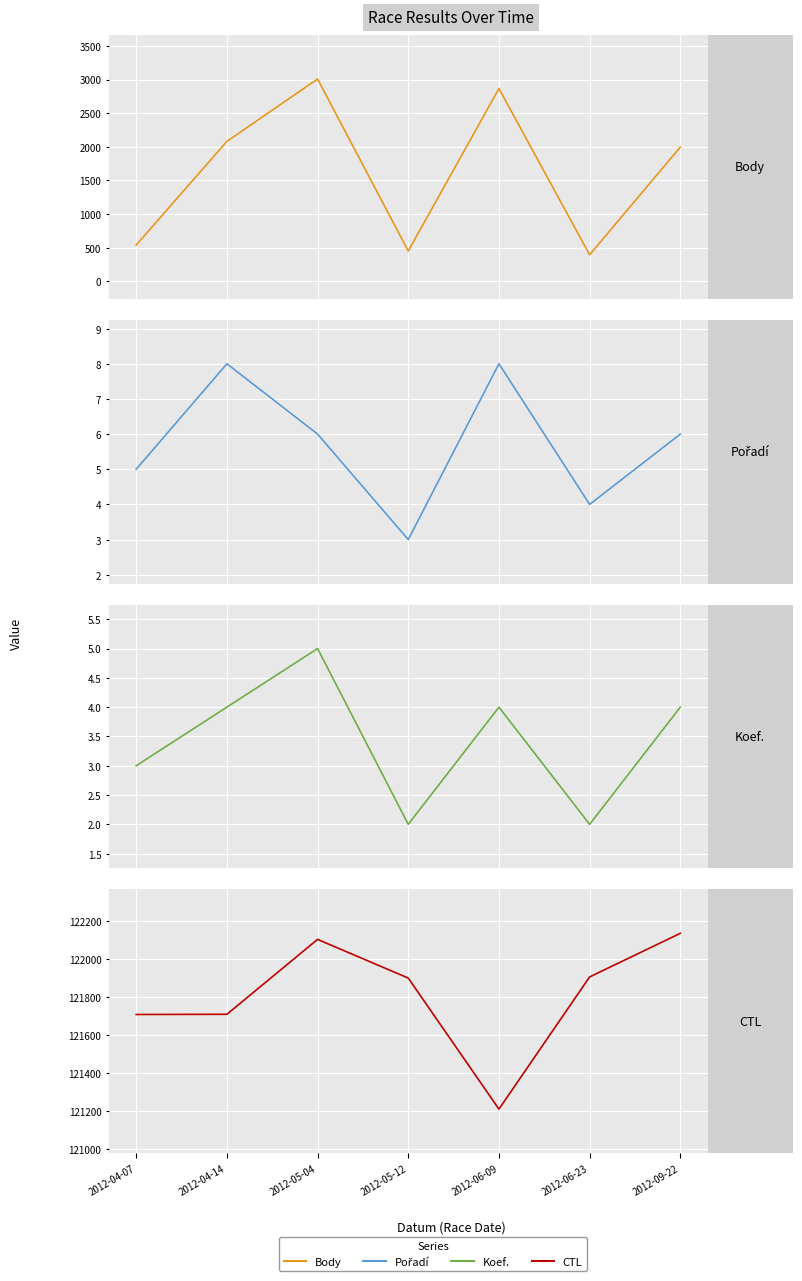

Which series changed the most between 2012-04-07 and 2012-06-09?

Body